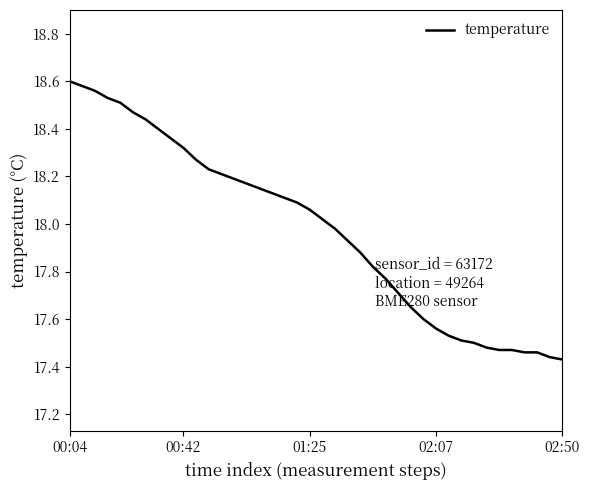

Reading left to right, transcribe all the data shown in this chart.

18.6	18.6	18.6	18.5	18.5	18.5	18.4	18.4	18.4	18.3	18.3	18.2	18.2	18.2	18.2	18.1	18.1	18.1	18.1	18.1	18.0	18.0	17.9	17.9	17.8	17.8	17.7	17.6	17.6	17.6	17.5	17.5	17.5	17.5	17.5	17.5	17.5	17.5	17.4	17.4